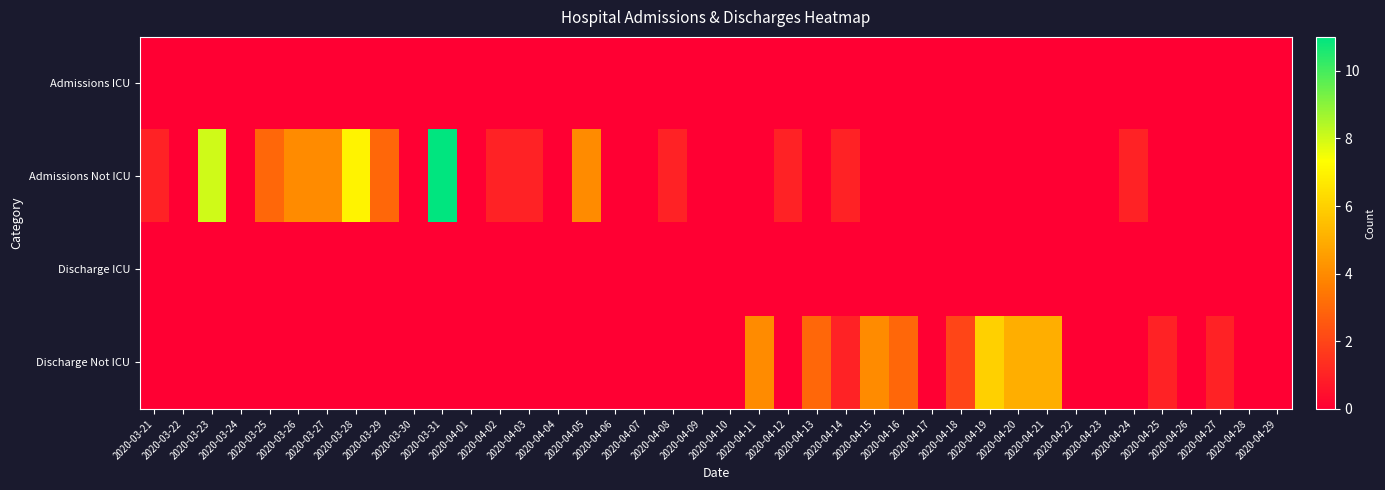

Which series has the largest total across all categories?

Admissions Not ICU